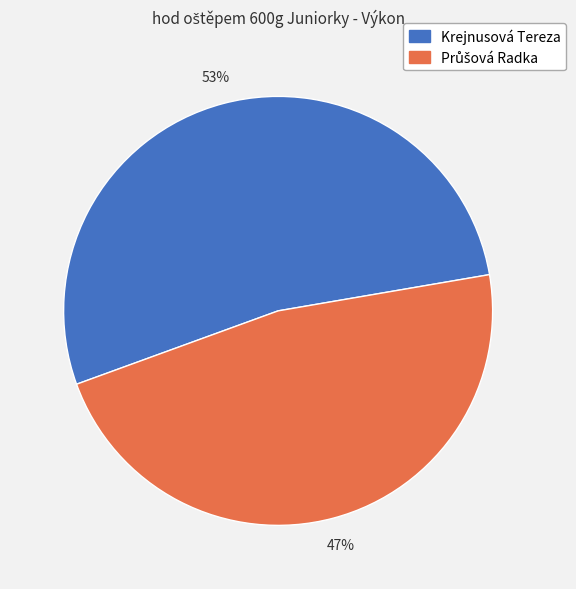

To the nearest percent, what is the average slice percentage?

50%